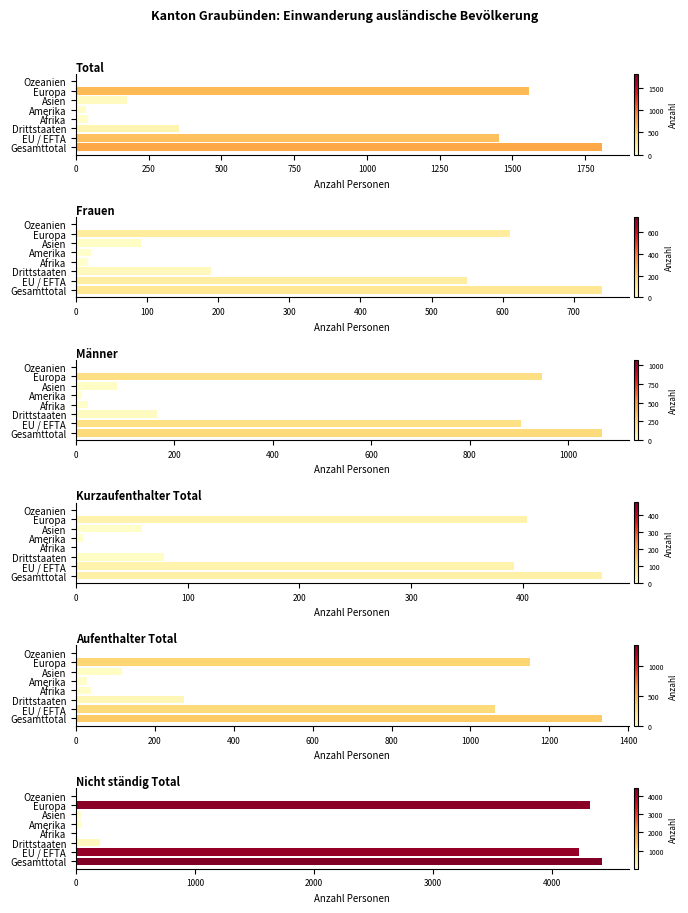

How many bars are there in total?

48